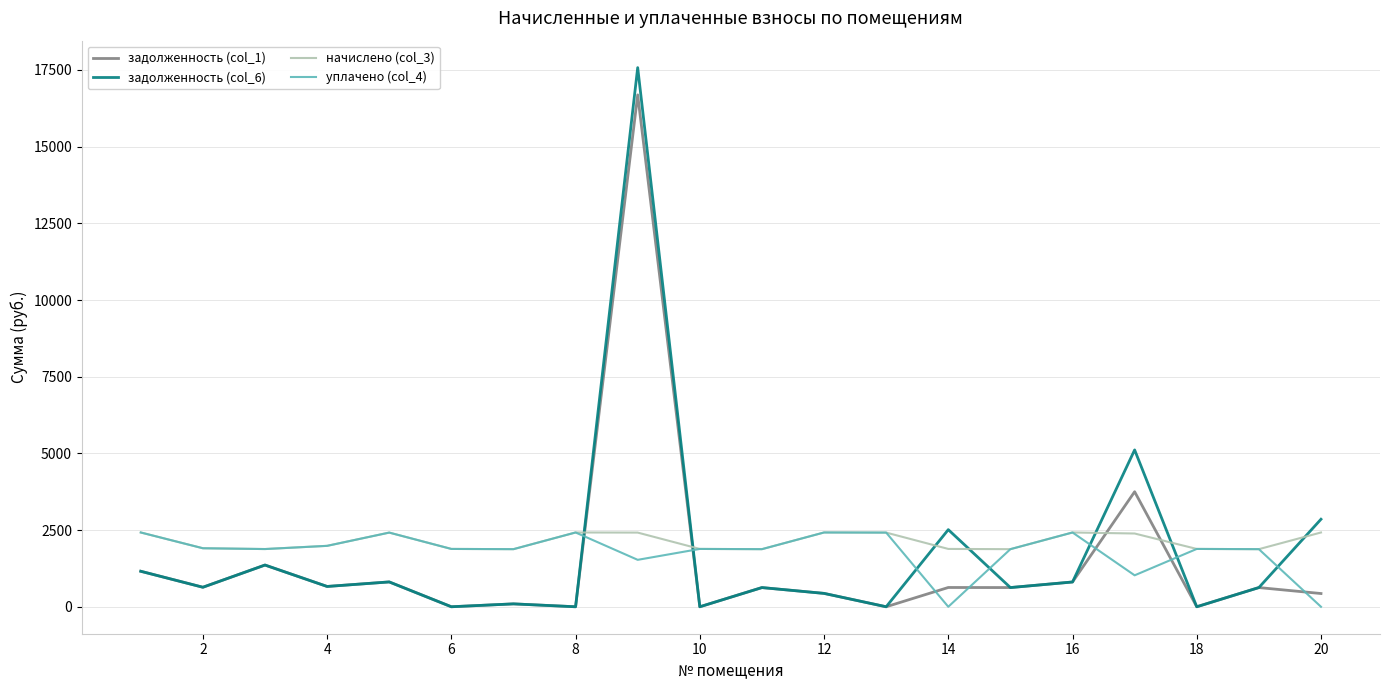

After their last crossing, which series has the higher values: уплачено (col_4) or задолженность (col_1)?

задолженность (col_1)